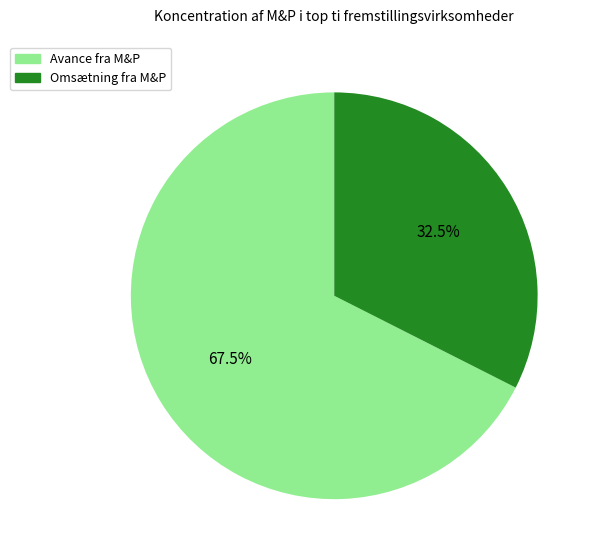

What percentage is NOT represented by Omsætning fra M&P?

67.5%